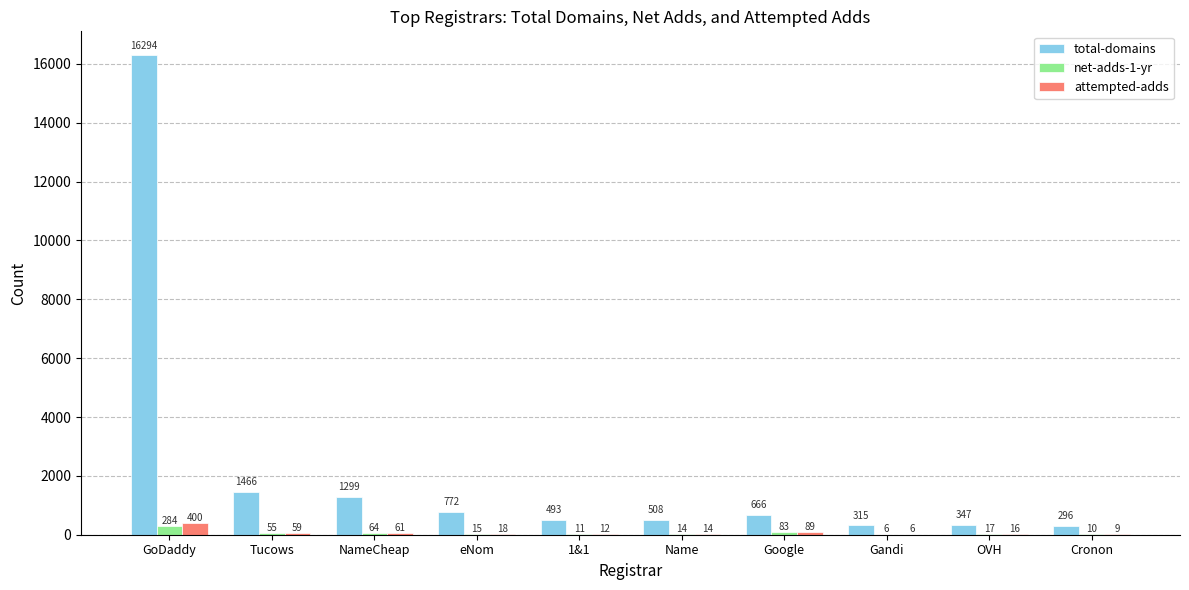

How many categories are shown in the chart?

10